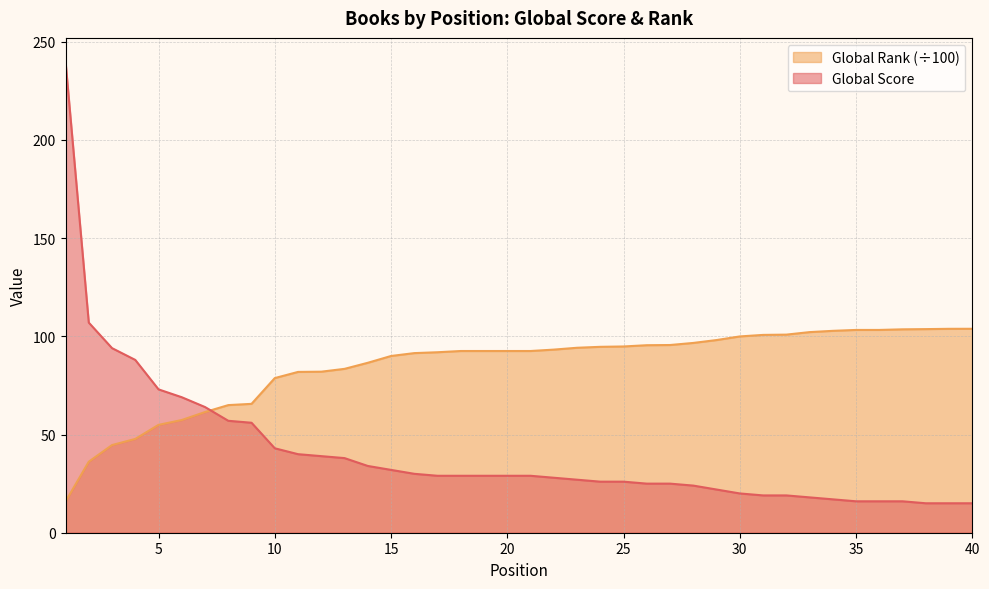

The value of Global Rank (/ 100) at 23 is 94.2. True or false?

True